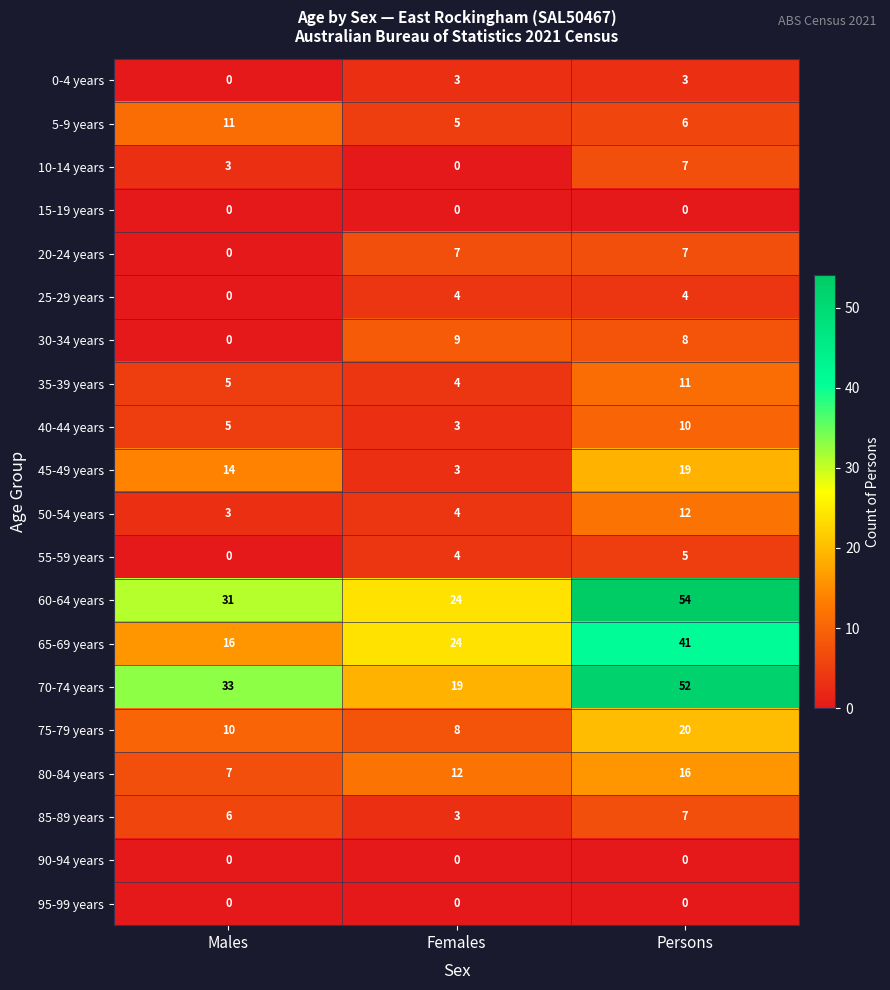

What is the difference between the maximum and second lowest values in the 70-74 years series?

19